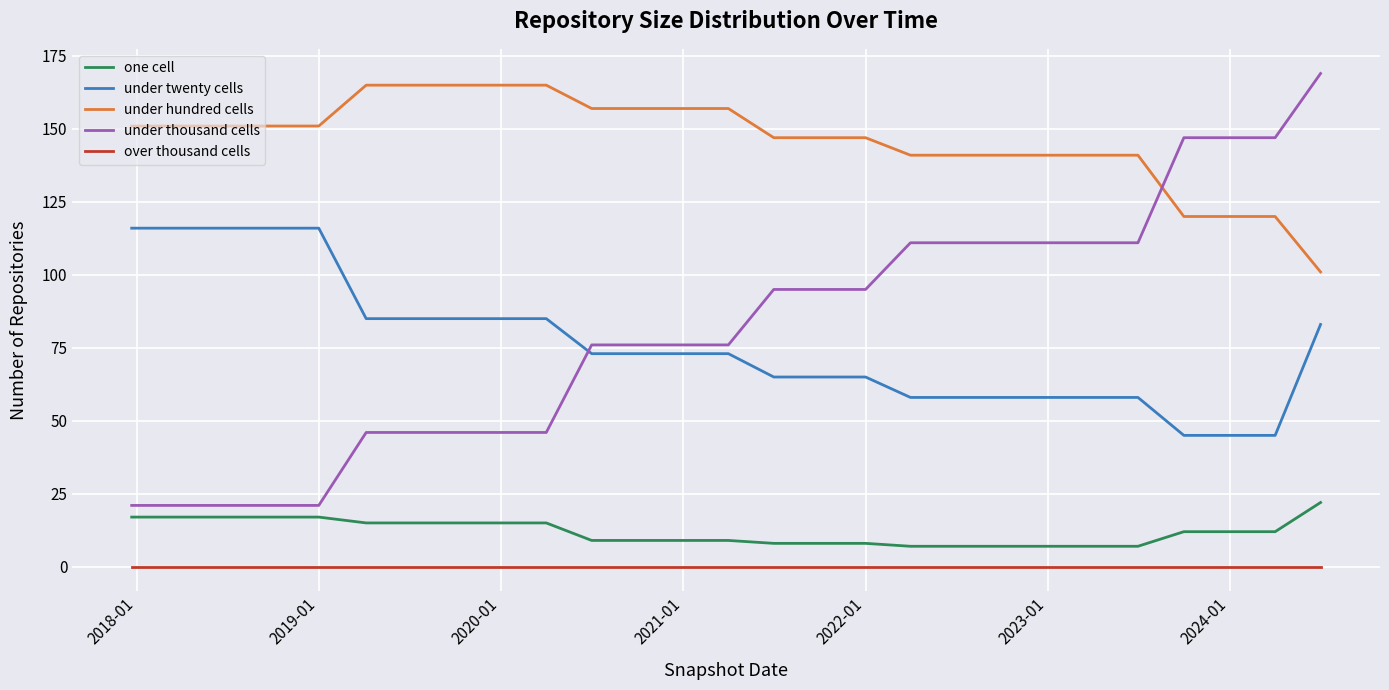

What is the lowest value of the under hundred cells series?

101